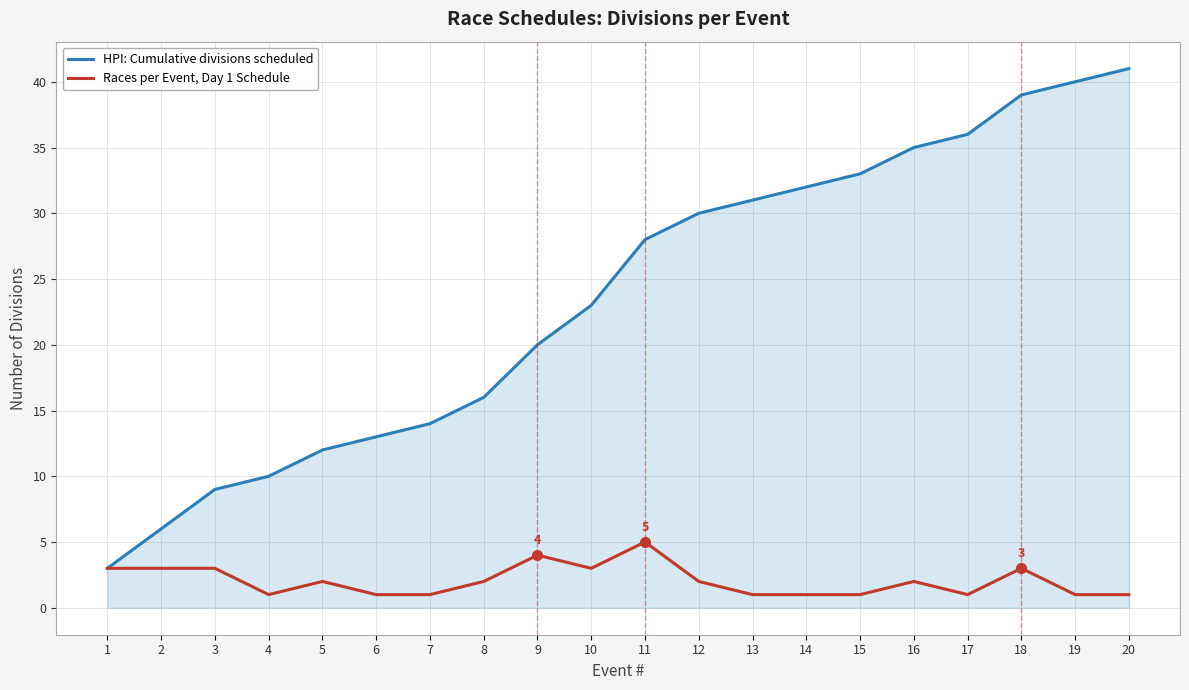

What are all the series names shown in the legend?

HPI: Cumulative divisions scheduled, Races per Event, Day 1 Schedule